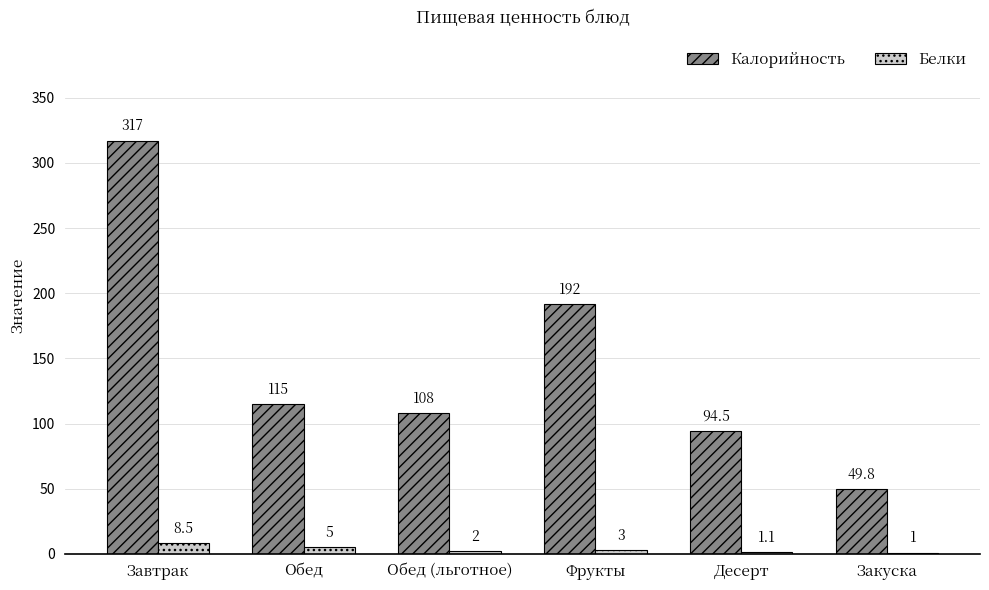

What is the sum of the Белки values at Обед and Закуска?

6.0